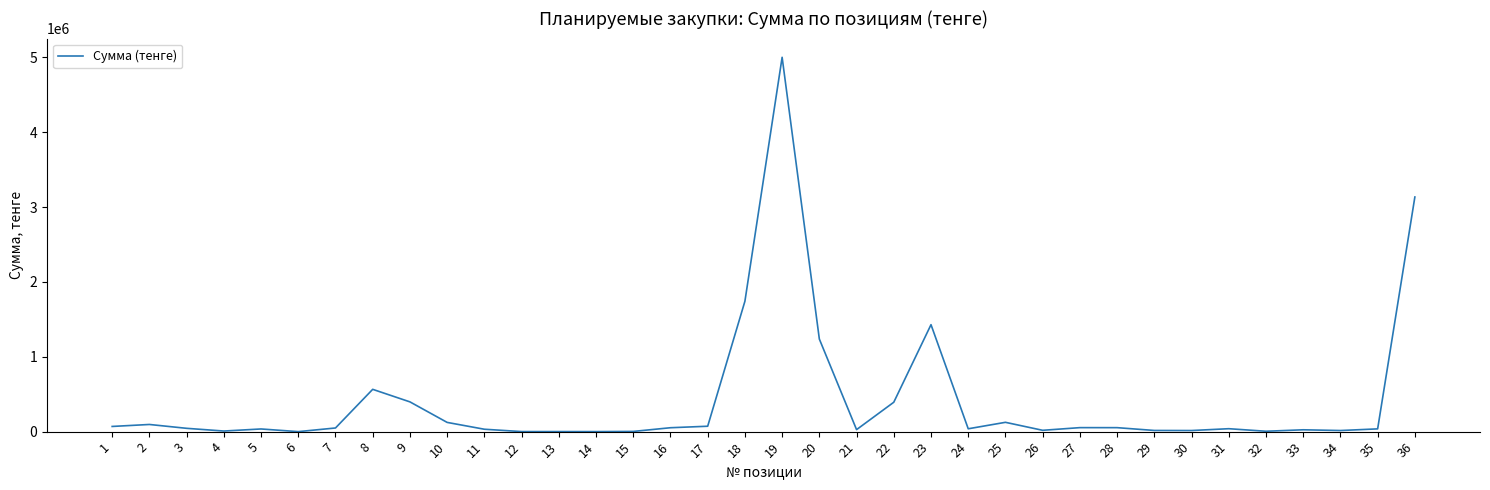

How many values are below 44250?

18